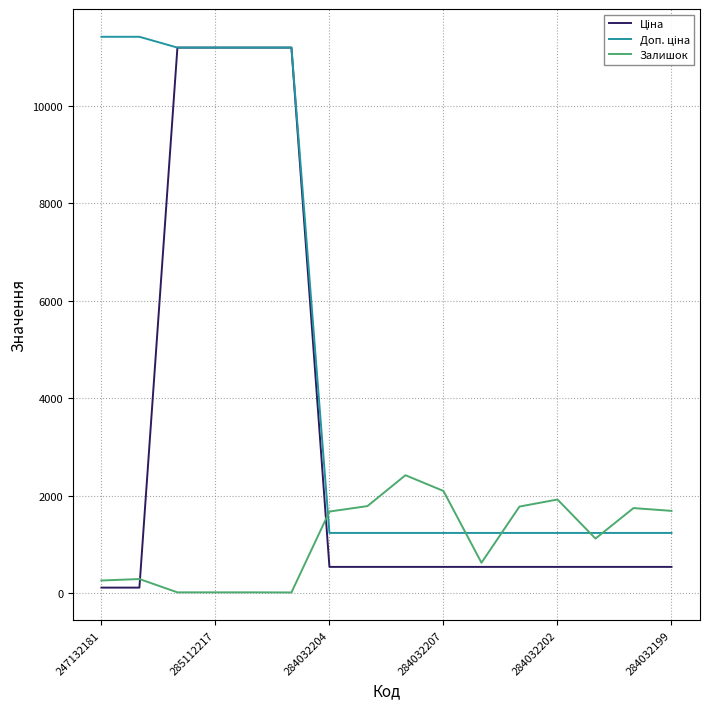

How many series are shown in this chart?

3